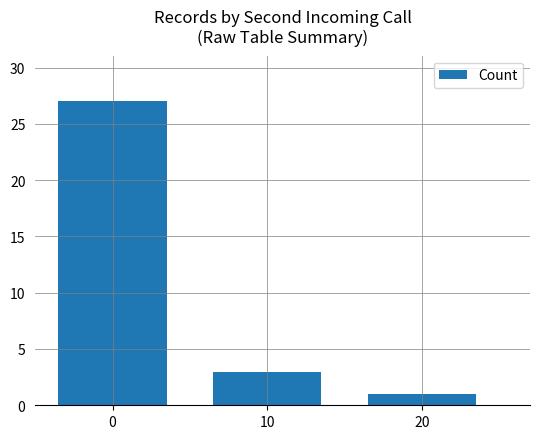

Rank the categories by value from highest to lowest.

0, 10, 20